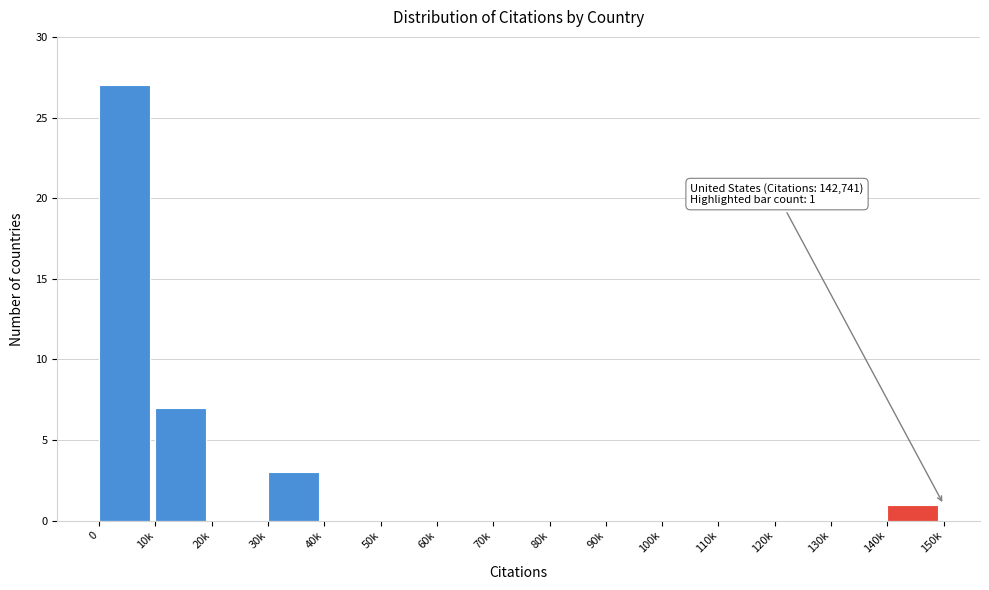

Reading right to left, what are all the values shown in this chart?

140k=1	130k=0	120k=0	110k=0	100k=0	90k=0	80k=0	70k=0	60k=0	50k=0	40k=0	30k=3	20k=0	10k=7	0=27